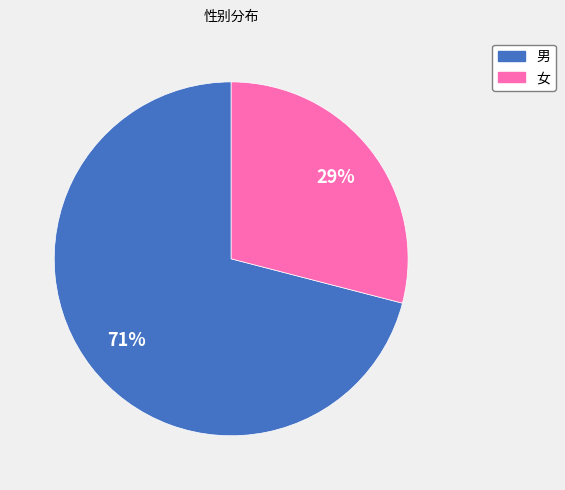

Count the number of slices in the pie.

2